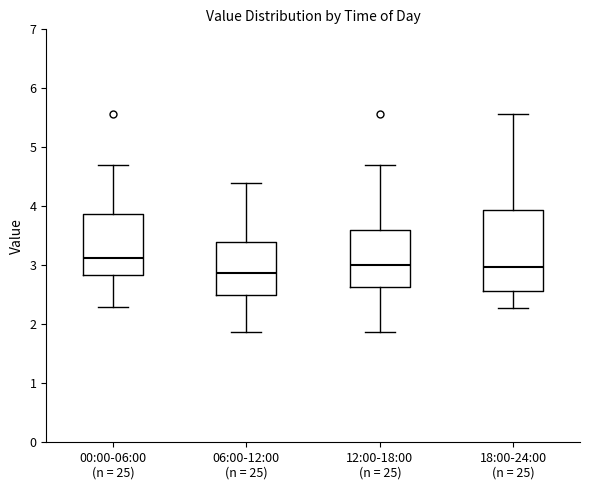

Reading left to right, transcribe this box plot: for each box, give where its median line is, the range the box spans, and where its two whiskers end, as read against the y-axis. The values are not printed on the chart, so give them approximately, as read against the axis.

00:00-06:00 (n = 25): median 3.1, box 2.8 to 3.9, whiskers 2.3 to 4.7
06:00-12:00 (n = 25): median 2.9, box 2.5 to 3.4, whiskers 1.9 to 4.4
12:00-18:00 (n = 25): median 3.0, box 2.6 to 3.6, whiskers 1.9 to 4.7
18:00-24:00 (n = 25): median 3.0, box 2.6 to 3.9, whiskers 2.3 to 5.6